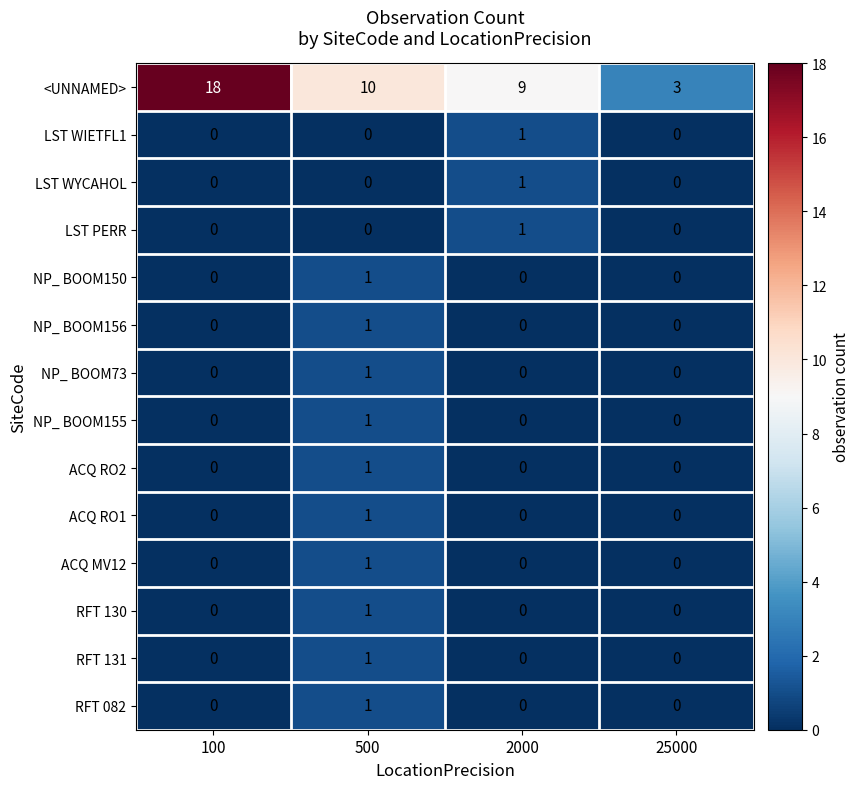

Between 2000 and 25000, which series saw the biggest shift?

<UNNAMED>